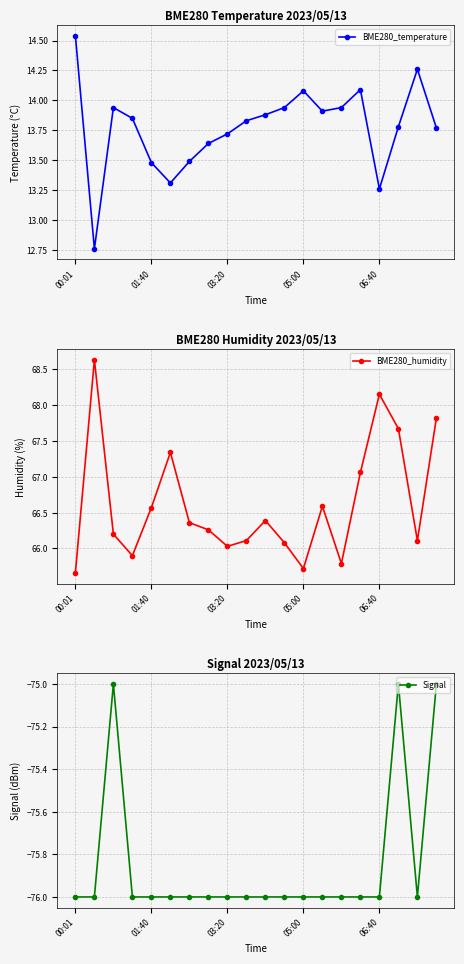

Where does the BME280_temperature series first go above 13?

00:01